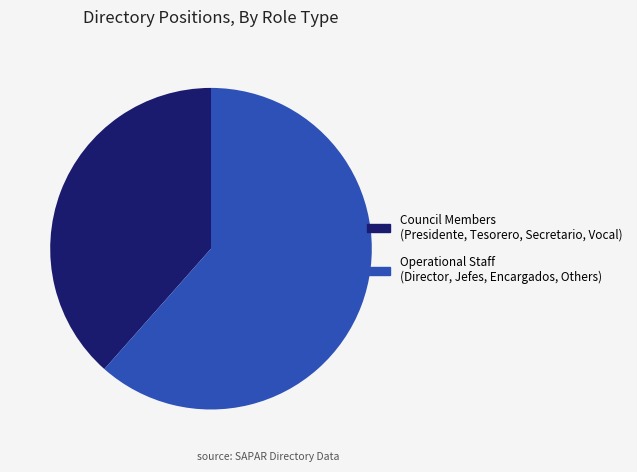

Count the number of slices in the pie.

2